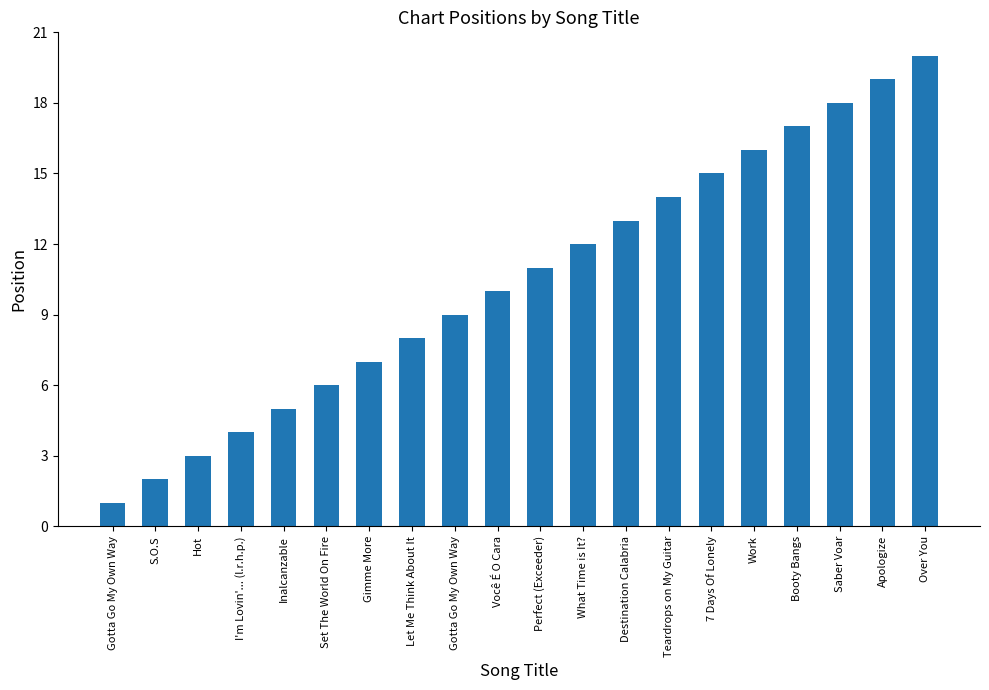

What is the approximate value at Set The World On Fire?

6